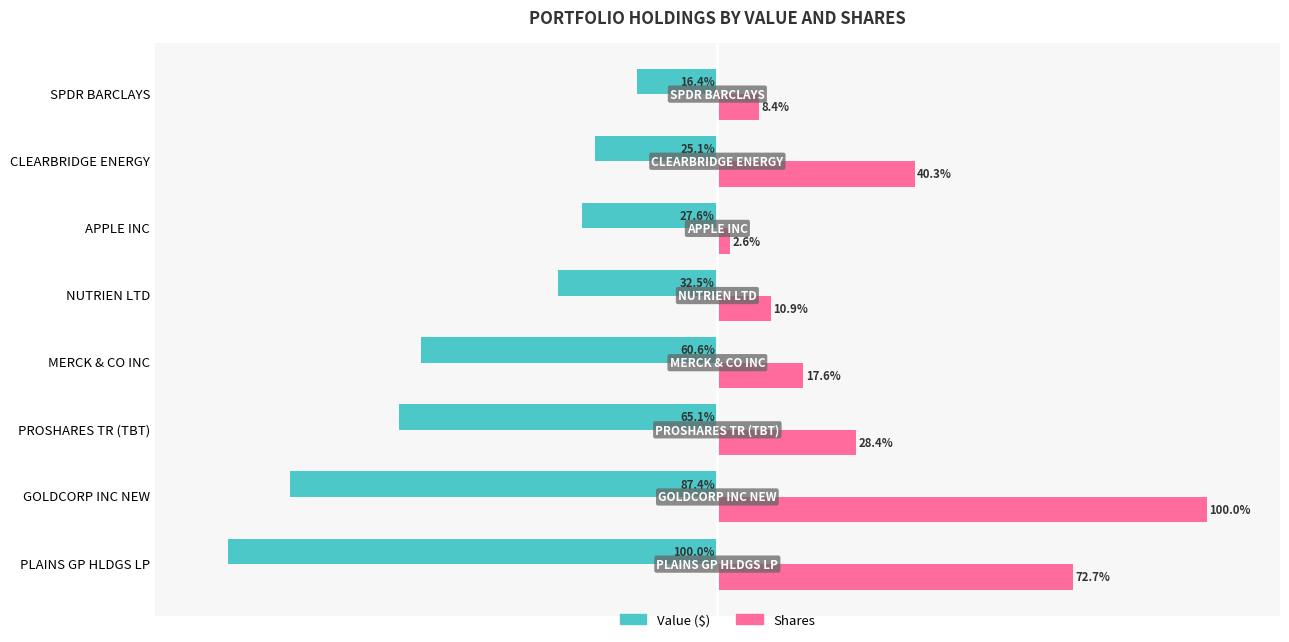

List the labels in order of Value ($) value, largest first.

SPDR BARCLAYS, CLEARBRIDGE ENERGY, APPLE INC, NUTRIEN LTD, MERCK & CO INC, PROSHARES TR (TBT), GOLDCORP INC NEW, PLAINS GP HLDGS LP